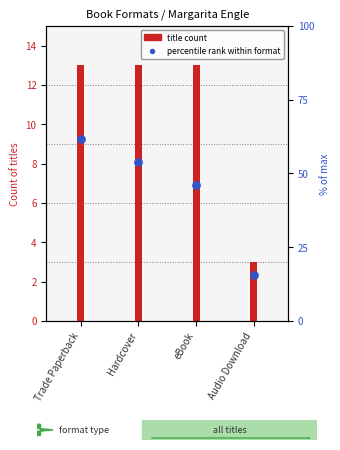

Which has a higher value, Hardcover or eBook?

Hardcover